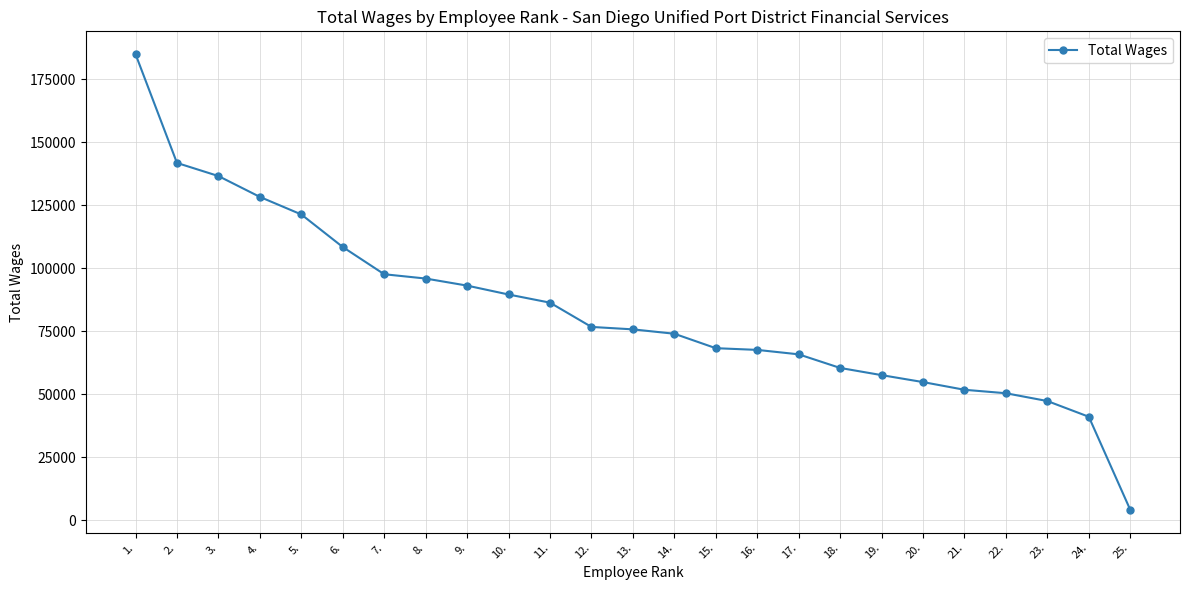

The value at 2. is 141739. True or false?

True